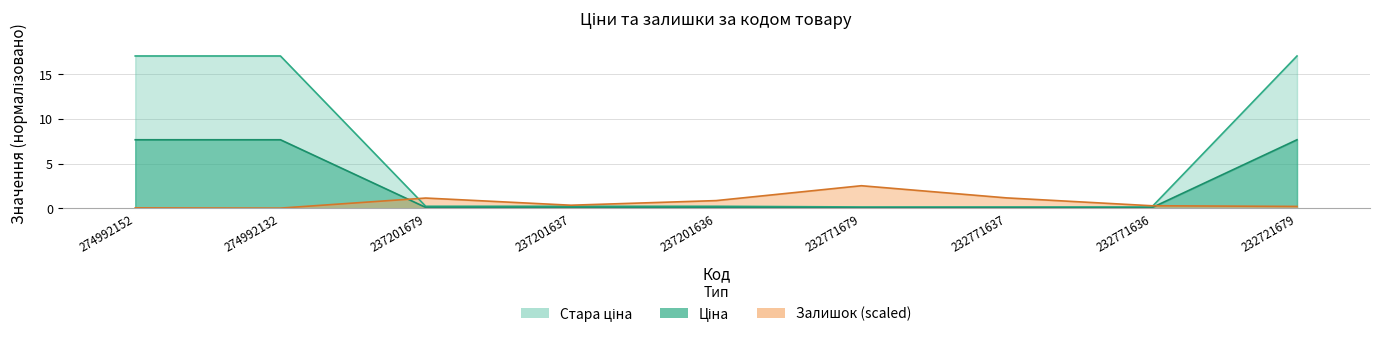

True or false: Стара ціна and Ціна intersect in this chart.

False